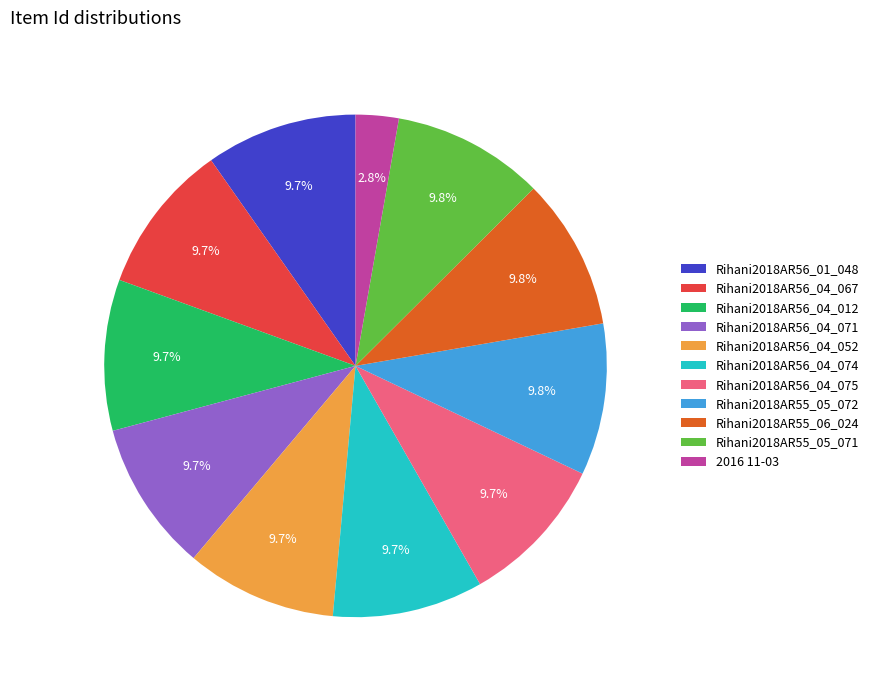

The Rihani2018AR56_04_075 slice represents 4% of the pie. True or false?

False